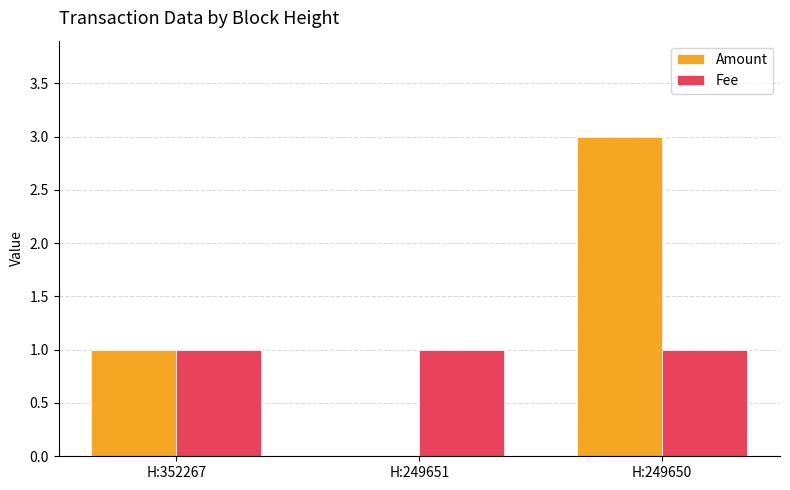

What is the sum of all Fee values?

3